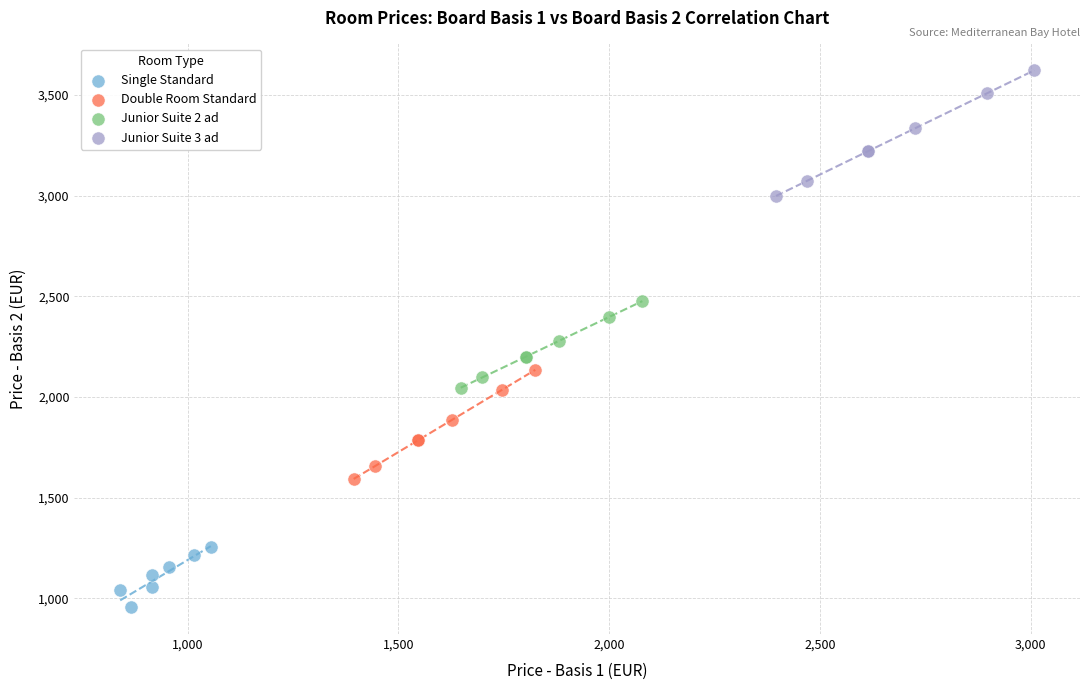

Which series reaches the minimum Y coordinate?

Single Standard